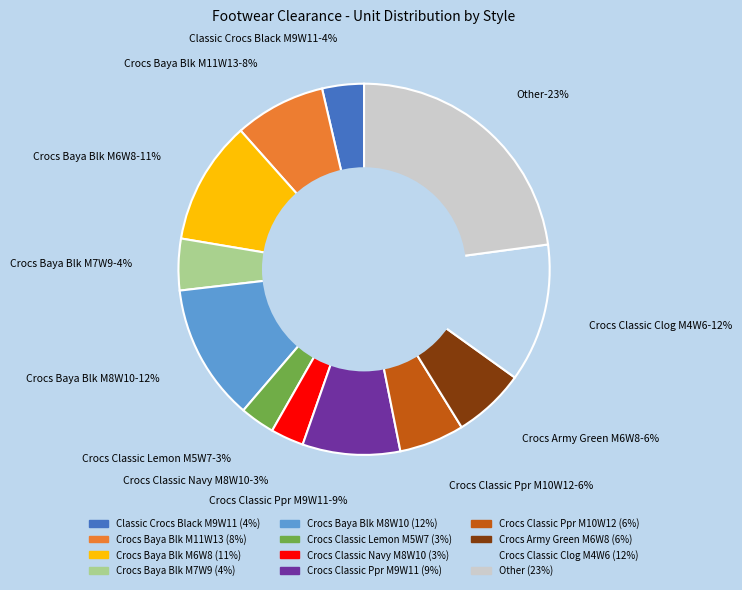

Combined, do Classic Crocs Black M9W11 and Crocs Baya Blk M6W8 account for over 50%?

No